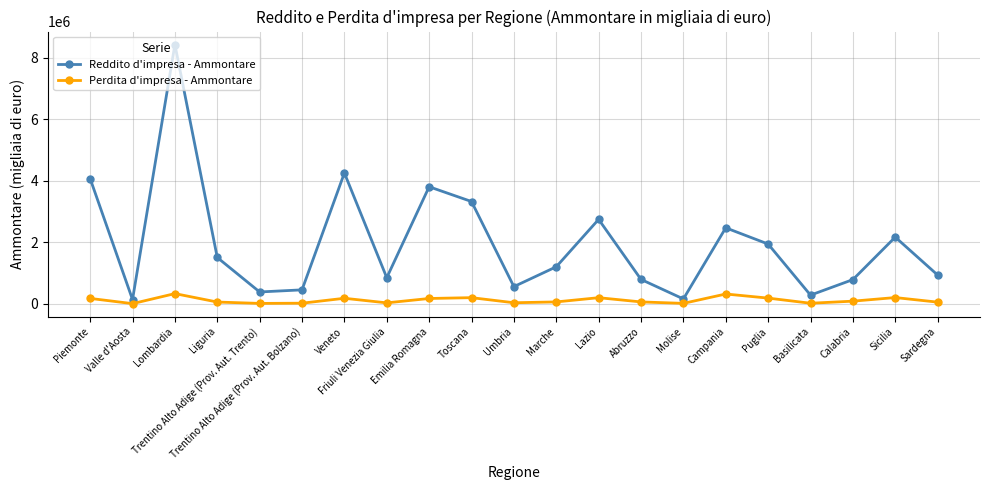

At which label does Reddito d'impresa - Ammontare first exceed 1206056?

Piemonte